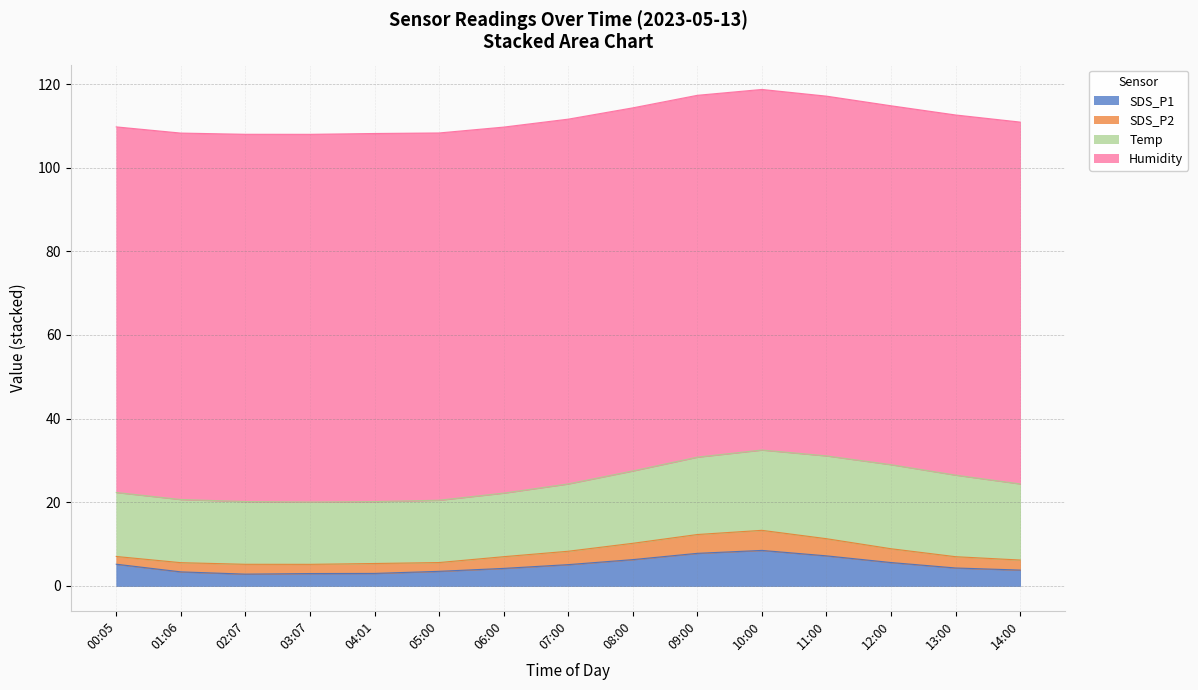

Reading left to right, what are all the values shown in this chart?

SDS_P1: 00:05=5.2	01:06=3.4	02:07=2.8	03:07=3.0	04:01=3.0	05:00=3.5	06:00=4.2	07:00=5.1	08:00=6.3	09:00=7.8	10:00=8.5	11:00=7.2	12:00=5.6	13:00=4.3	14:00=3.8
SDS_P2: 00:05=1.9	01:06=2.2	02:07=2.4	03:07=2.2	04:01=2.4	05:00=2.1	06:00=2.8	07:00=3.2	08:00=3.9	09:00=4.5	10:00=4.8	11:00=4.1	12:00=3.3	13:00=2.7	14:00=2.4
Temp: 00:05=15.3	01:06=15.1	02:07=15.0	03:07=14.9	04:01=14.8	05:00=14.9	06:00=15.2	07:00=16.1	08:00=17.3	09:00=18.5	10:00=19.2	11:00=19.8	12:00=20.1	13:00=19.5	14:00=18.2
Humidity: 00:05=87.4	01:06=87.6	02:07=87.8	03:07=87.9	04:01=88.0	05:00=87.8	06:00=87.5	07:00=87.2	08:00=86.8	09:00=86.5	10:00=86.2	11:00=86.0	12:00=85.8	13:00=86.1	14:00=86.5